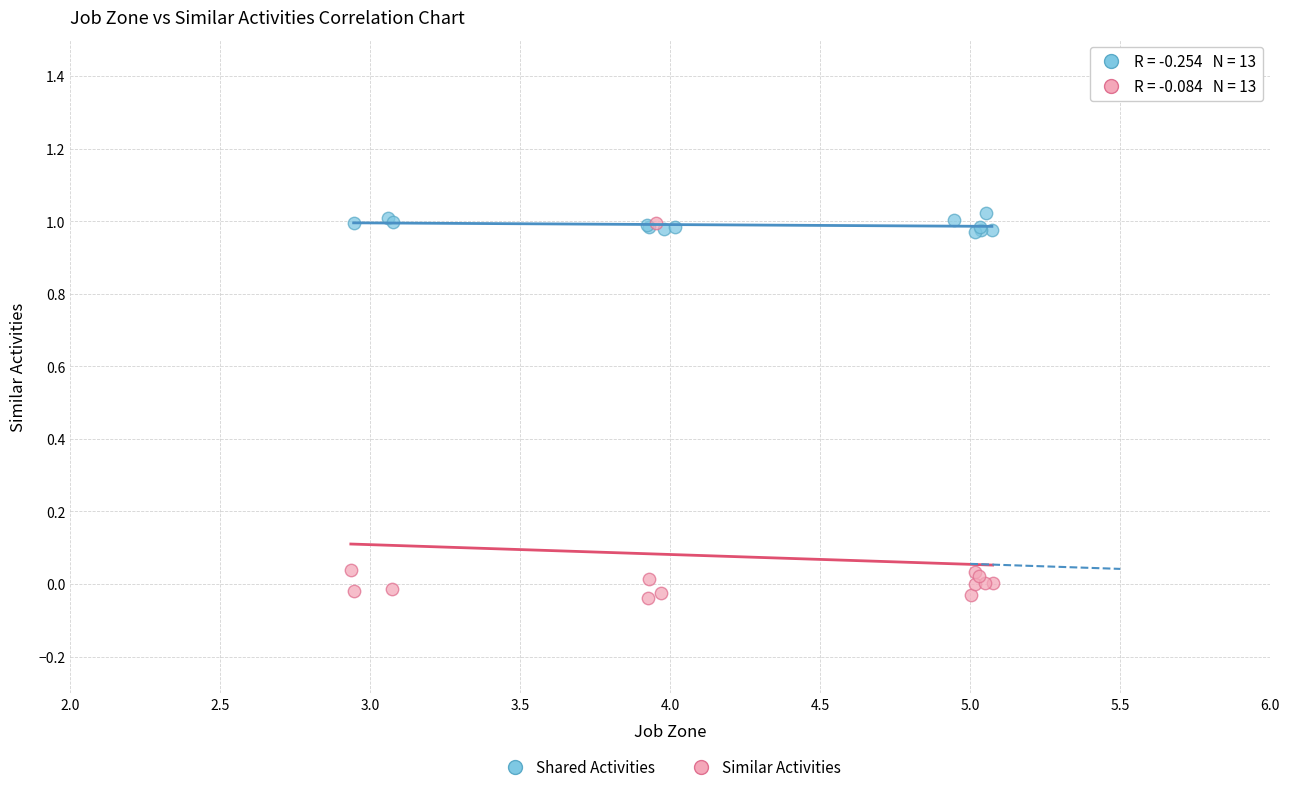

Which series has the largest Y range (max minus min)?

Similar Activities